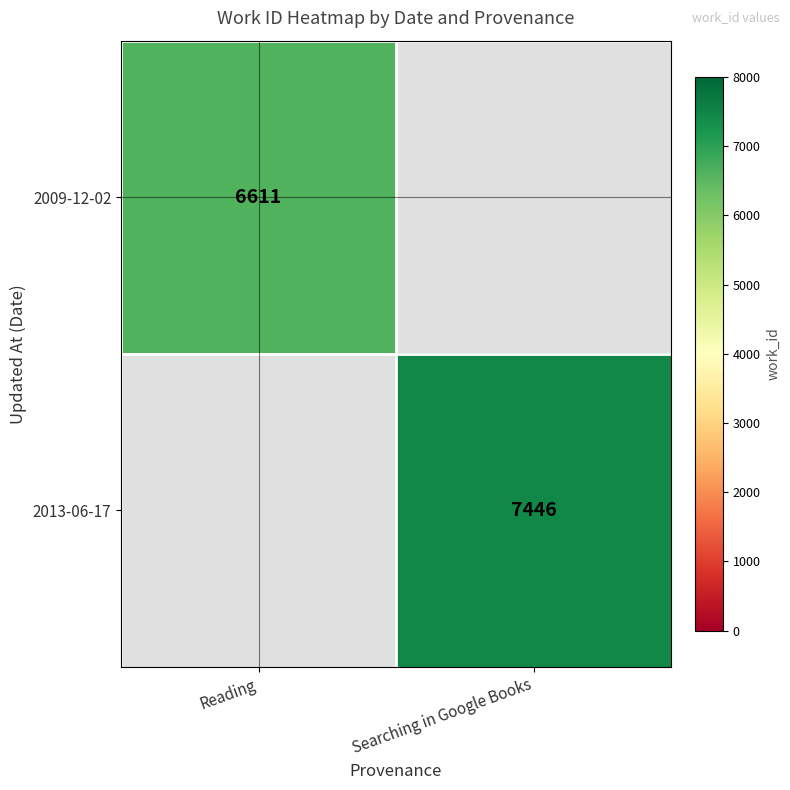

The 2009-12-02 series shows 6611 at Reading. True or false?

True